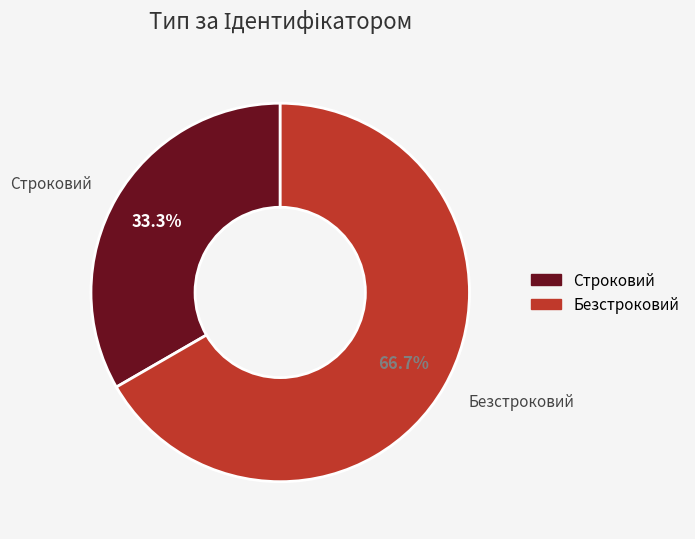

Rank the categories by value from lowest to highest.

Строковий, Безстроковий